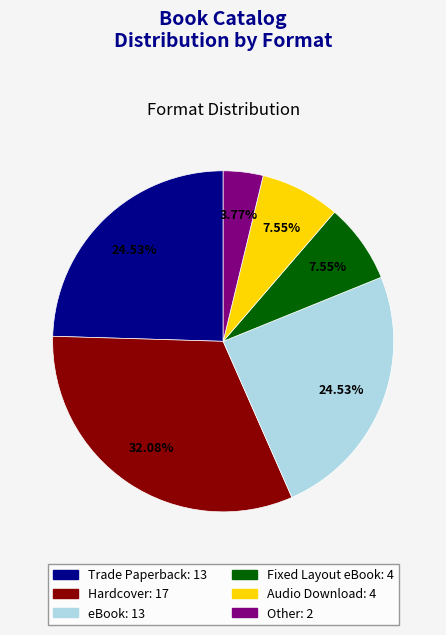

True or false: Trade Paperback accounts for 19% of the total.

False